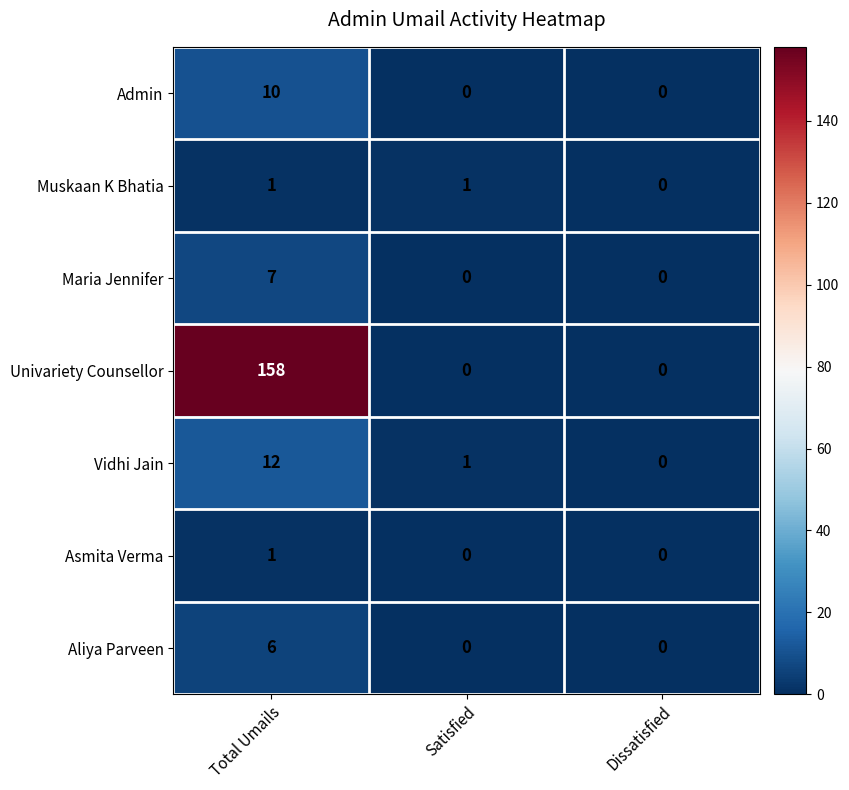

Reading left to right, extract all data points from this chart.

Admin: 10	0	0
Muskaan K Bhatia: 1	1	0
Maria Jennifer: 7	0	0
Univariety Counsellor: 158	0	0
Vidhi Jain: 12	1	0
Asmita Verma: 1	0	0
Aliya Parveen: 6	0	0